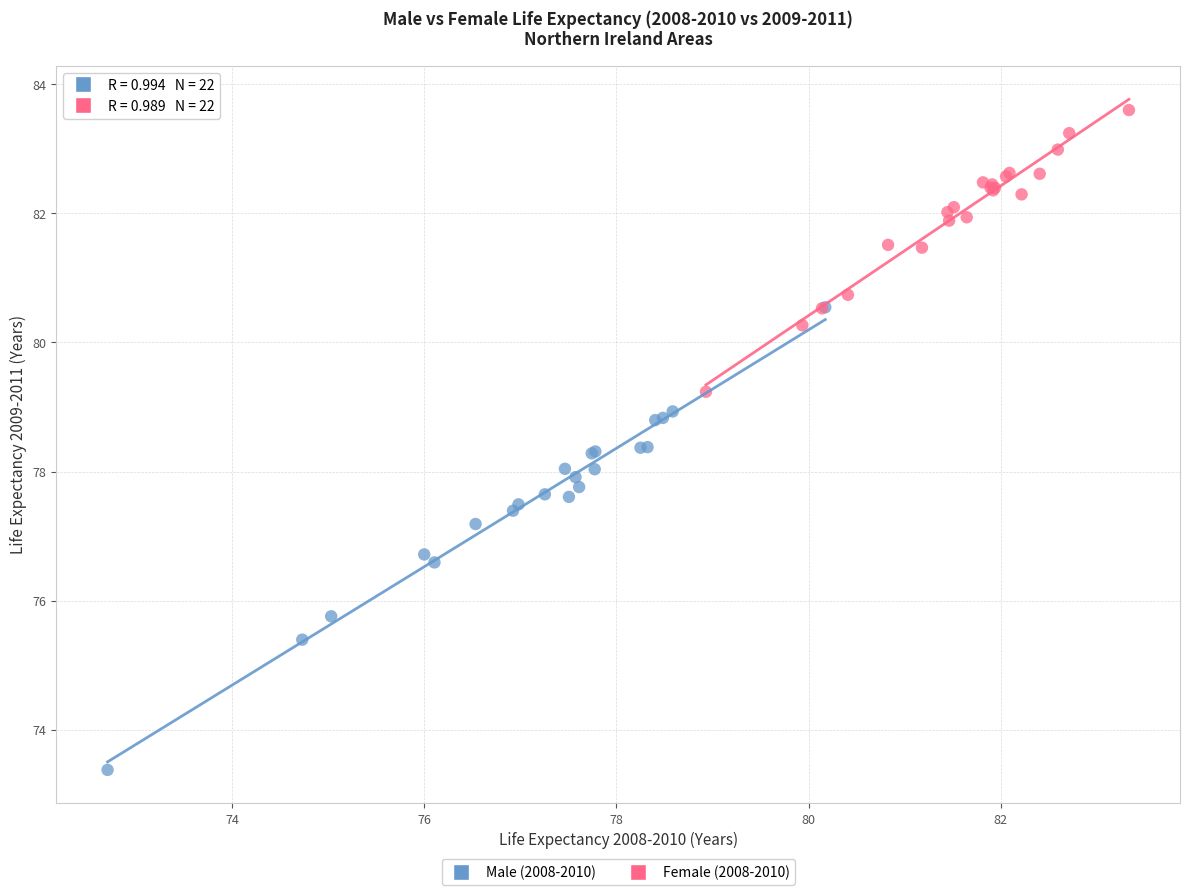

Which series contains the lowest Y value?

Male (2008-2010)